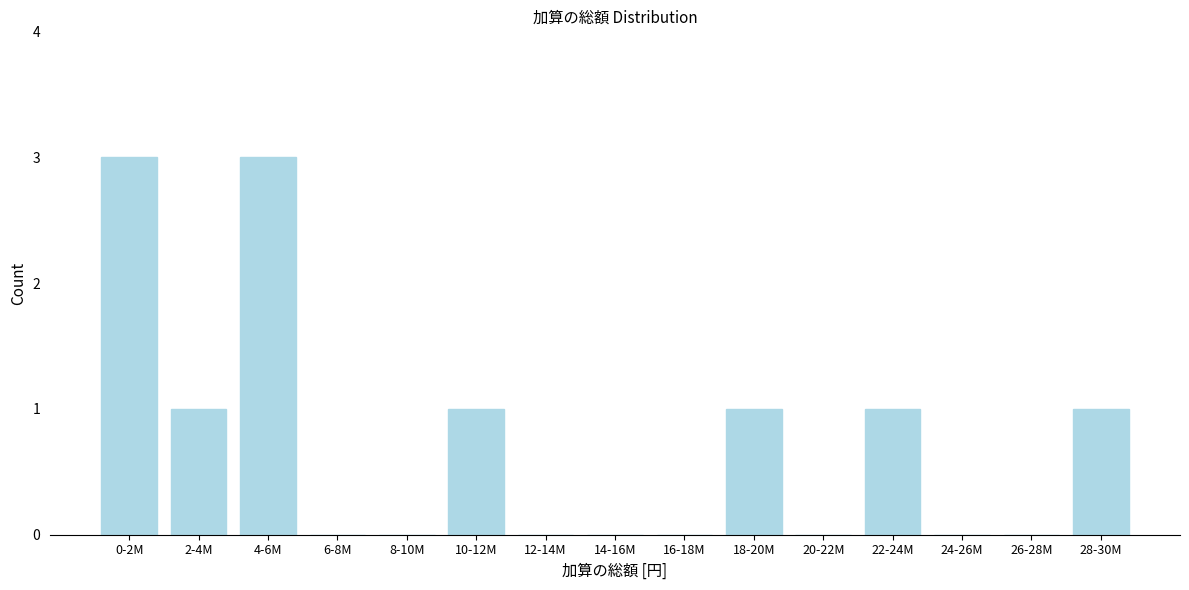

Reading left to right, list all the values displayed in this chart.

0-2M=3	2-4M=1	4-6M=3	6-8M=0	8-10M=0	10-12M=1	12-14M=0	14-16M=0	16-18M=0	18-20M=1	20-22M=0	22-24M=1	24-26M=0	26-28M=0	28-30M=1